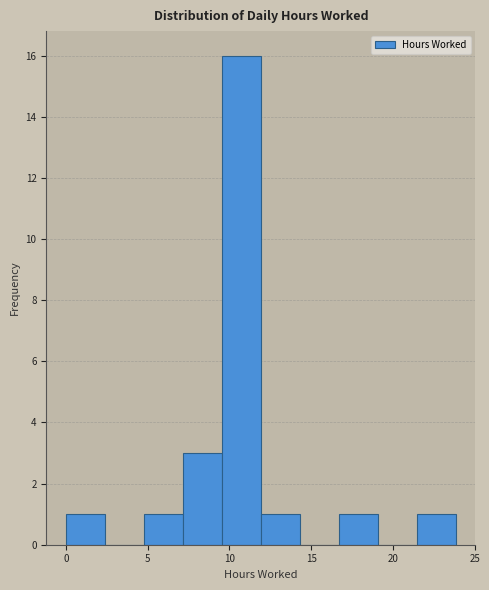

How tall is the bar that spans 0.0 to 2.5 on the x-axis? Neither the bar edges nor the heights are printed on the chart, so give them approximately, as read against the axes.

1